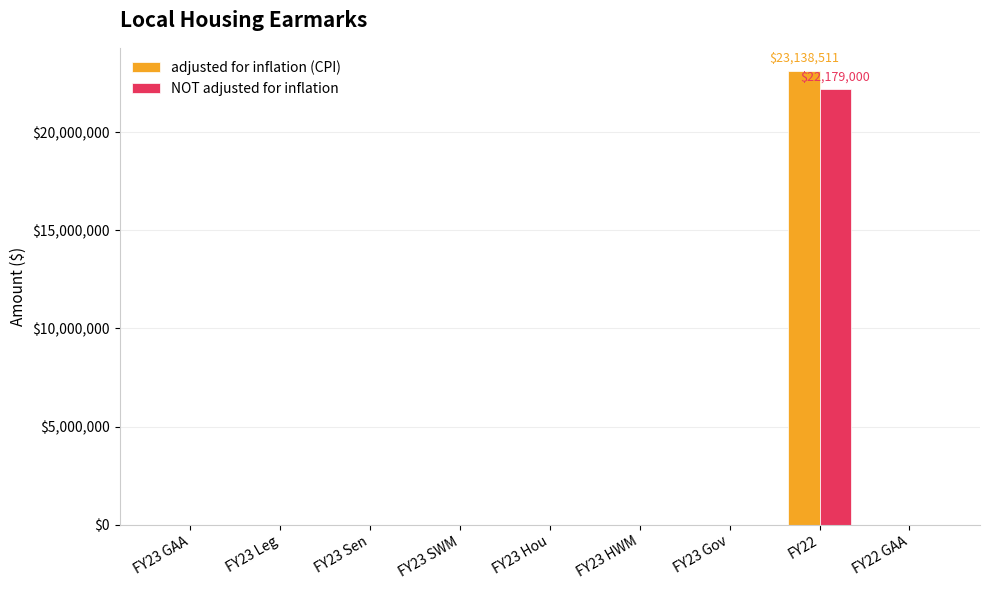

Is it true that adjusted for inflation (CPI) equals 0 at FY23 Leg?

True